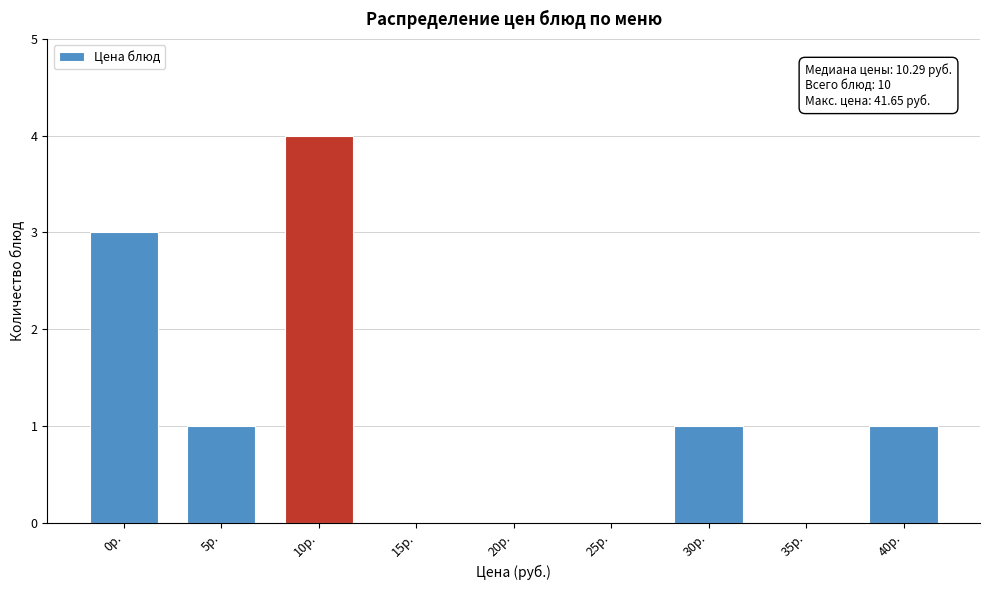

Reading right to left, what are all the values shown in this chart?

40р.=1	35р.=0	30р.=1	25р.=0	20р.=0	15р.=0	10р.=4	5р.=1	0р.=3